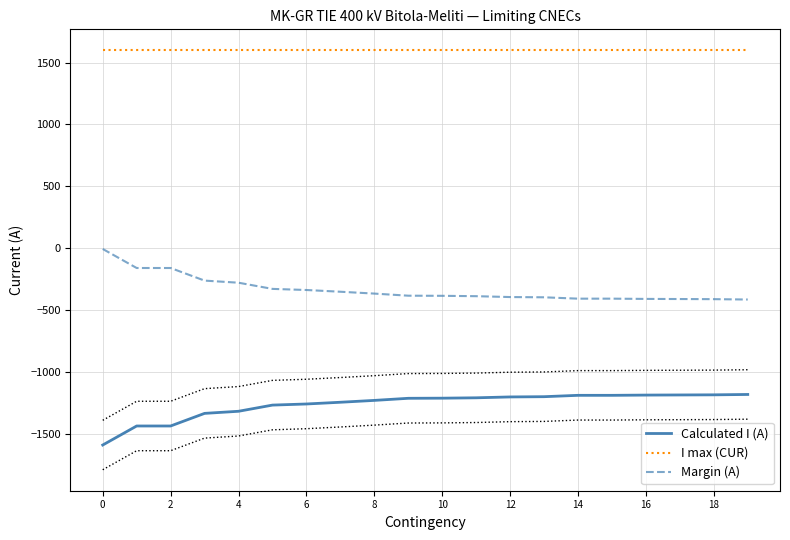

True or false: Calculated I (A) and I max (CUR) intersect in this chart.

False